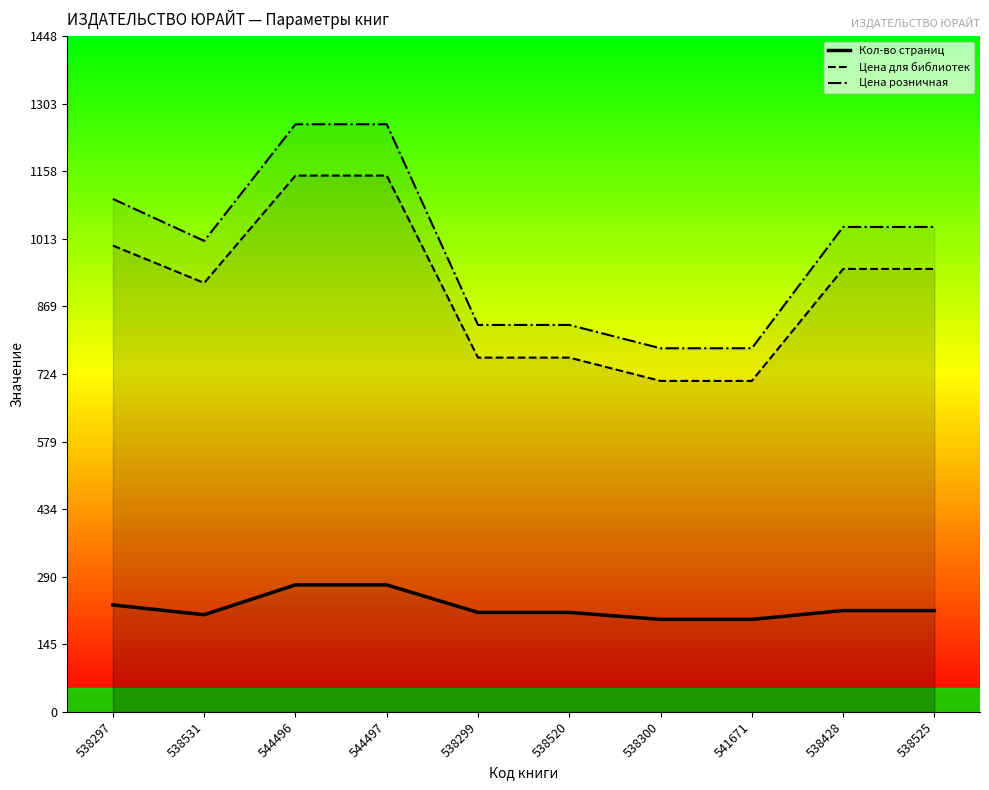

Which series has the widest spread of values?

Цена розничная